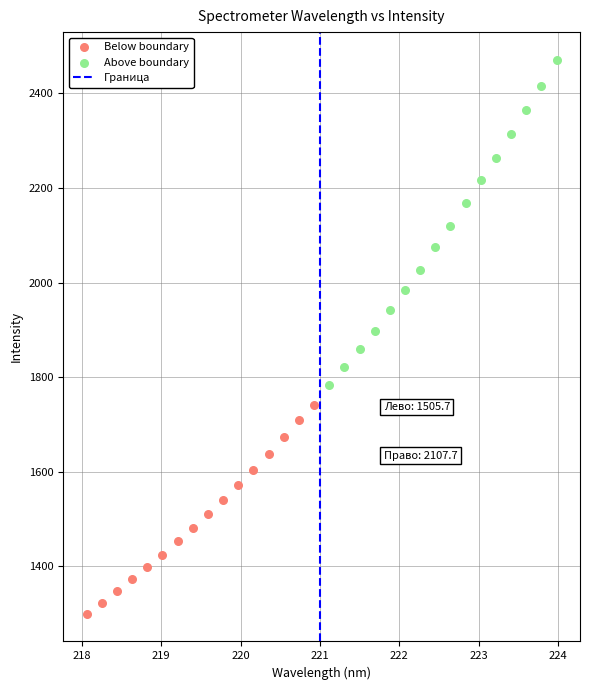

Which series contains the highest Y value?

Above boundary